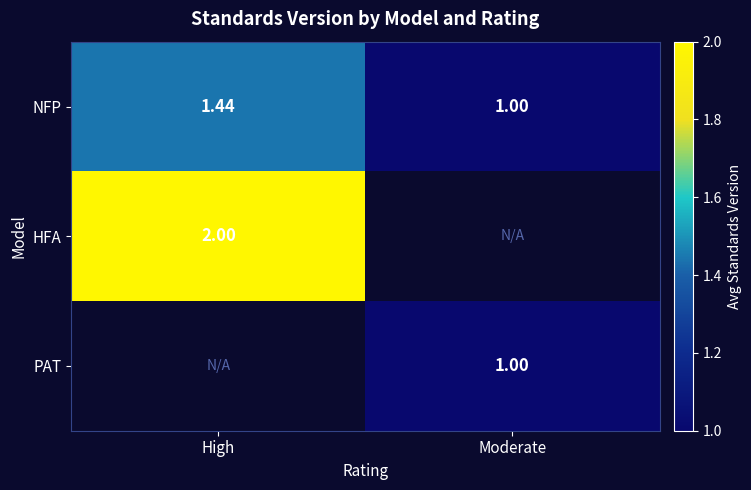

Rank the categories by NFP value from lowest to highest.

Moderate, High